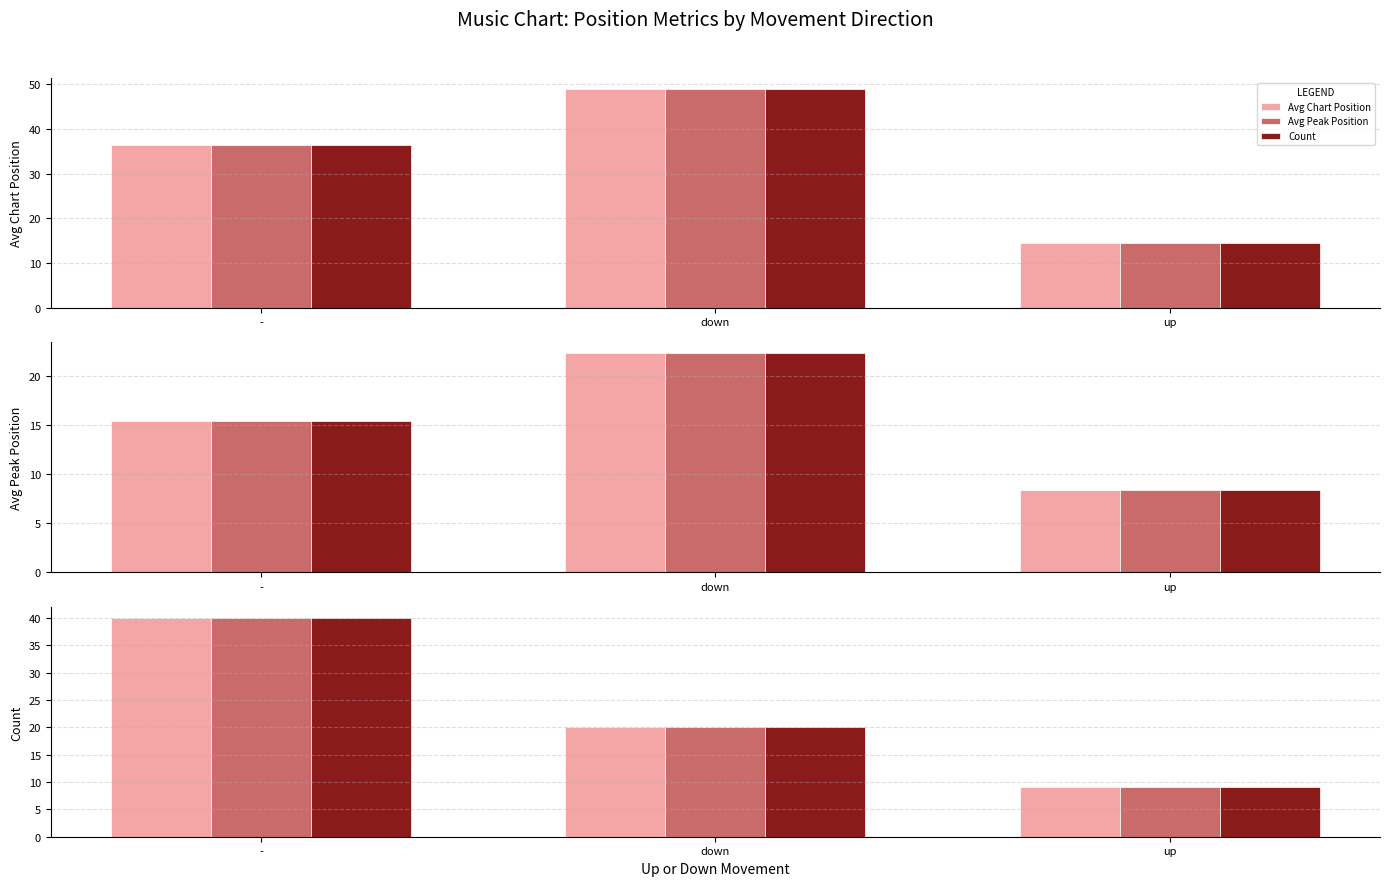

Is it true that Avg Peak Position equals 27 at down?

False